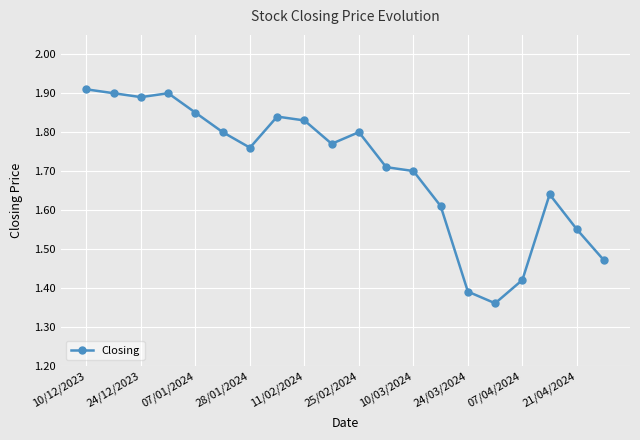

True or false: there are more than 1 points higher than both neighbors.

True